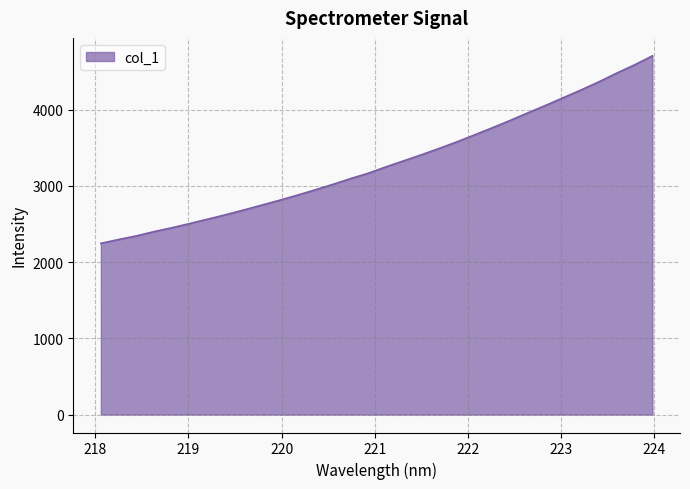

What is the maximum value shown in the chart?

4707.0